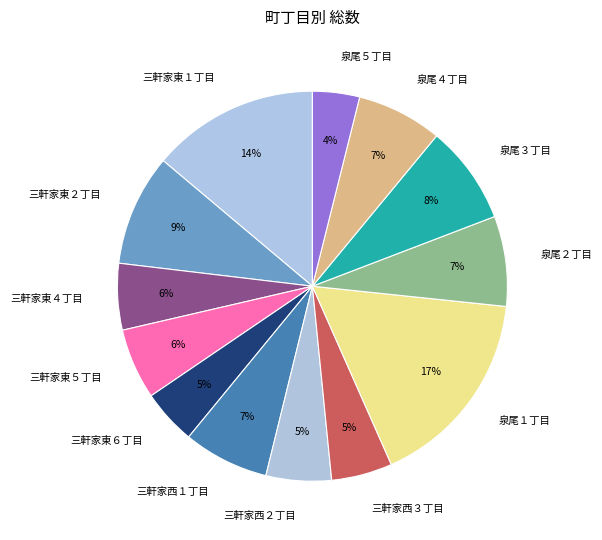

How many segments does this pie chart have?

13